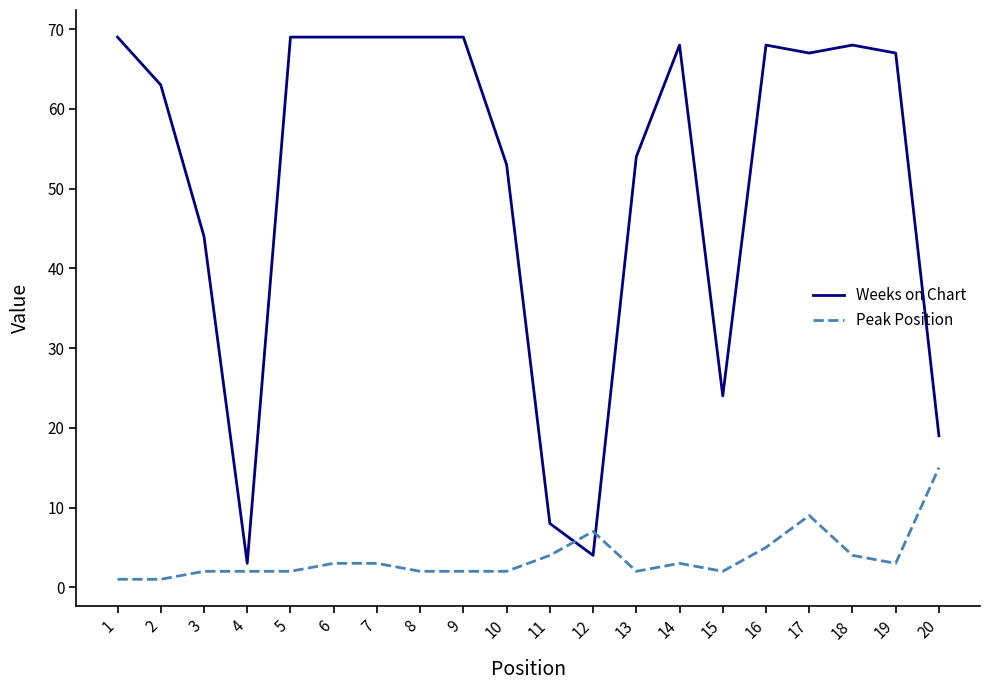

Which series has the largest range (max minus min)?

Weeks on Chart